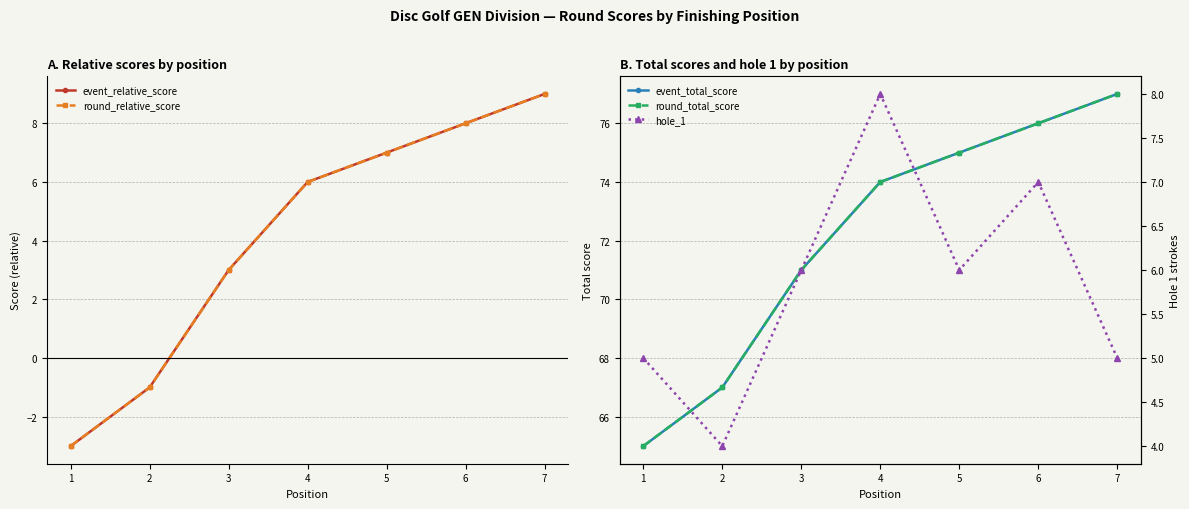

True or false: round_total_score has more than 2 points higher than both neighbors.

False